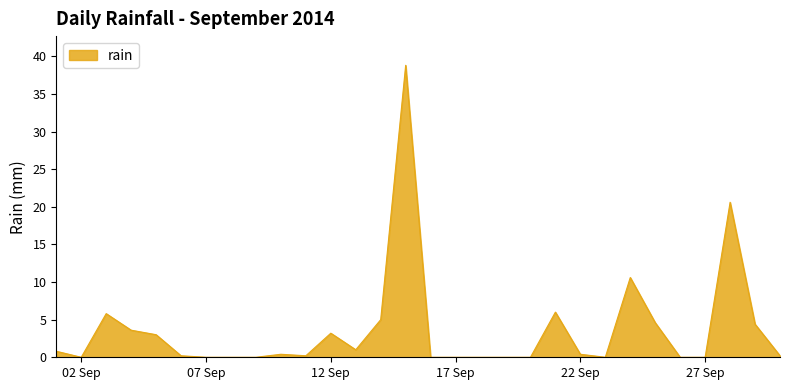

What is the difference between the maximum and minimum values?

38.8